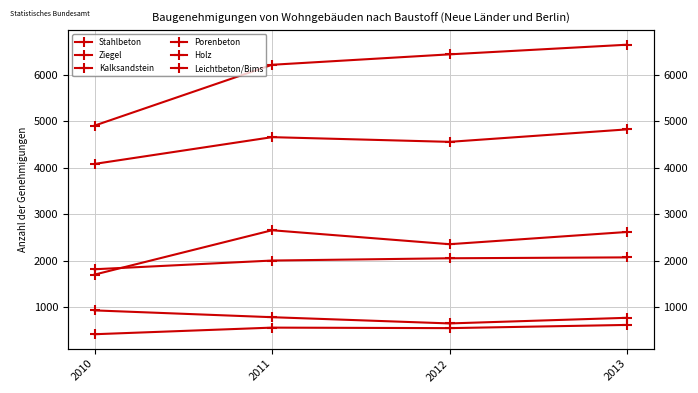

At which category is the sum across all series the highest?

2013